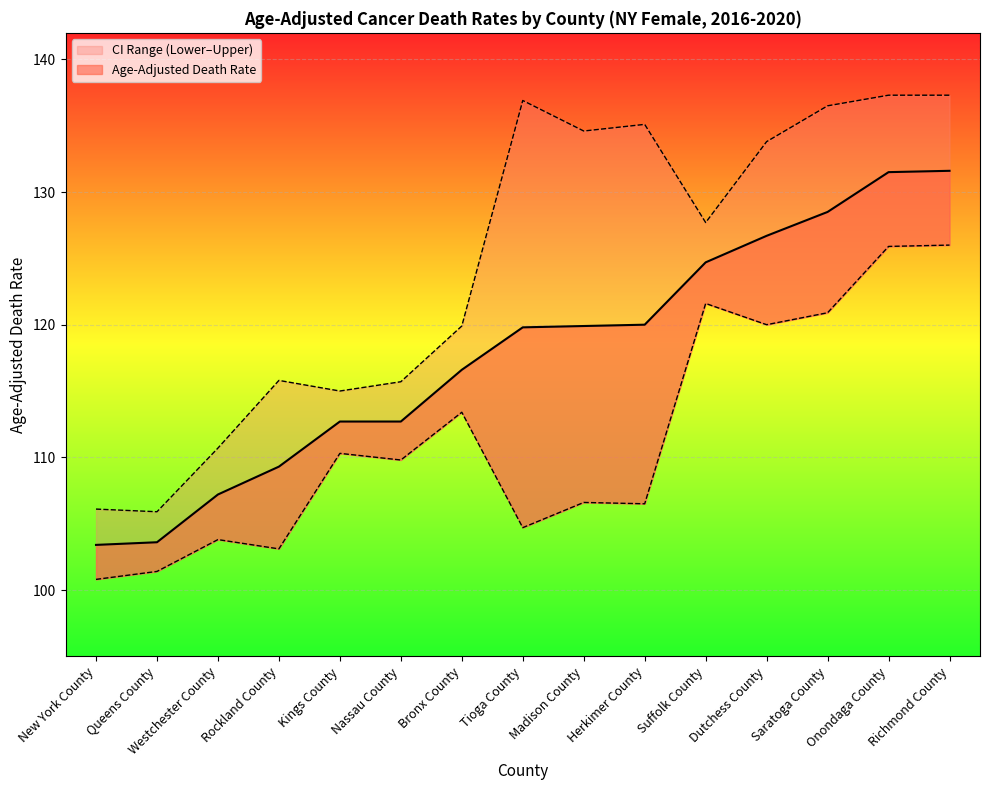

What is the maximum value for Lower CI (Rate)?

126.0